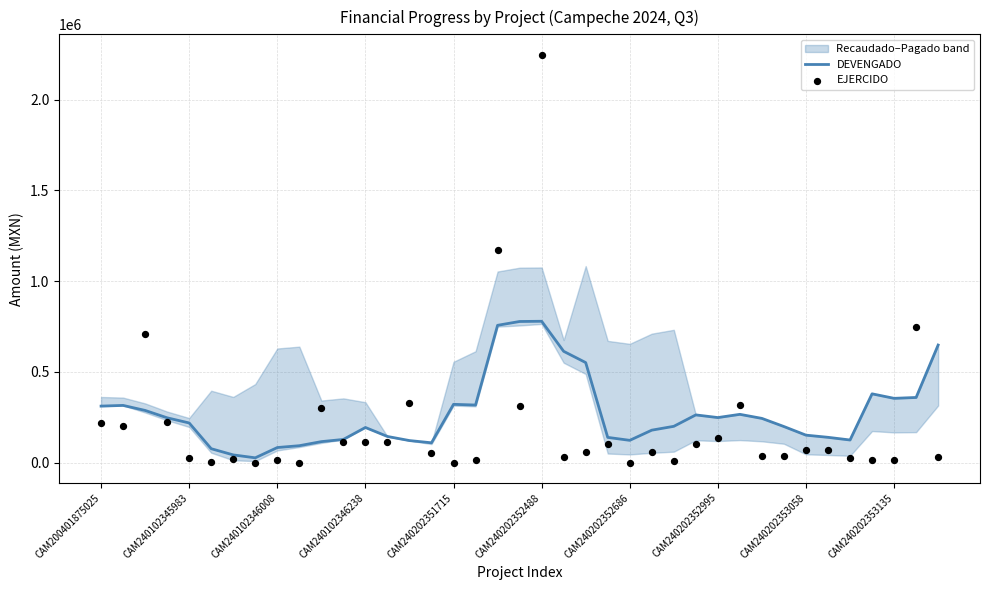

The DEVENGADO series shows 314453.0 at CAM240102346238. True or false?

False